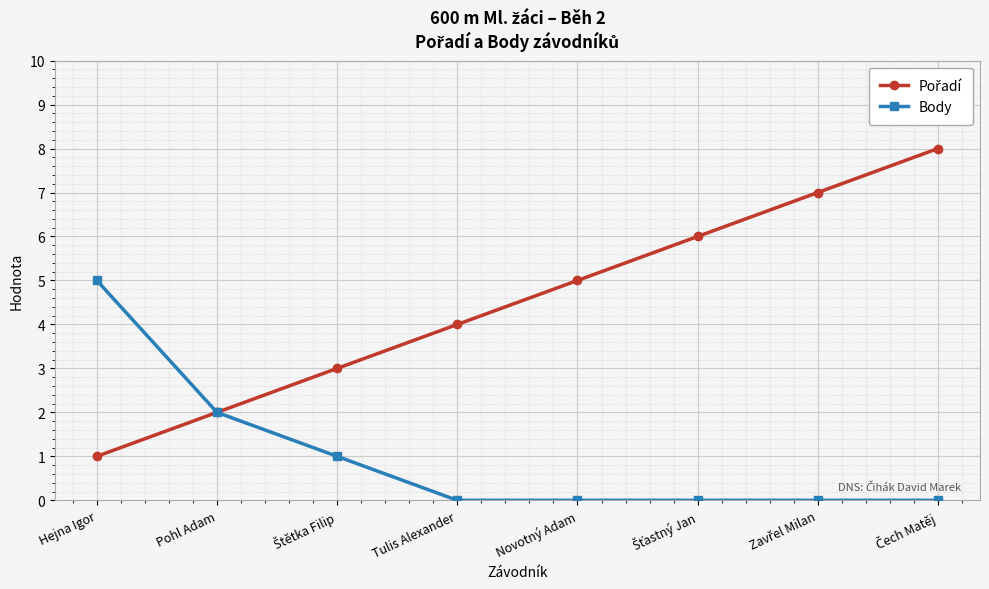

What position from the right is Novotný Adam?

4